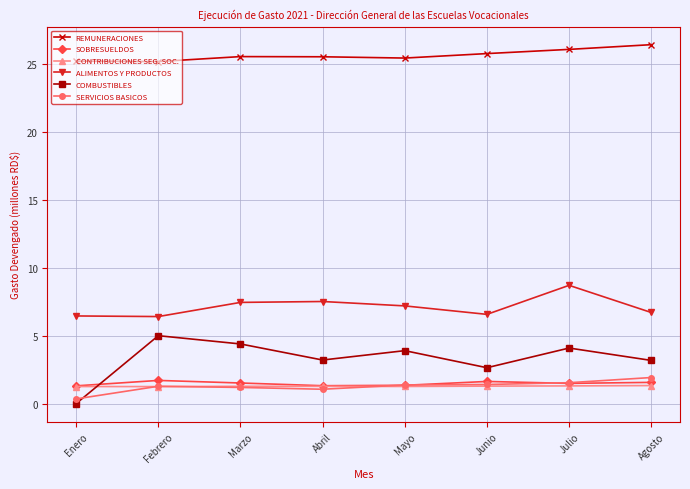

At which label does SERVICIOS BASICOS reach its peak?

Agosto